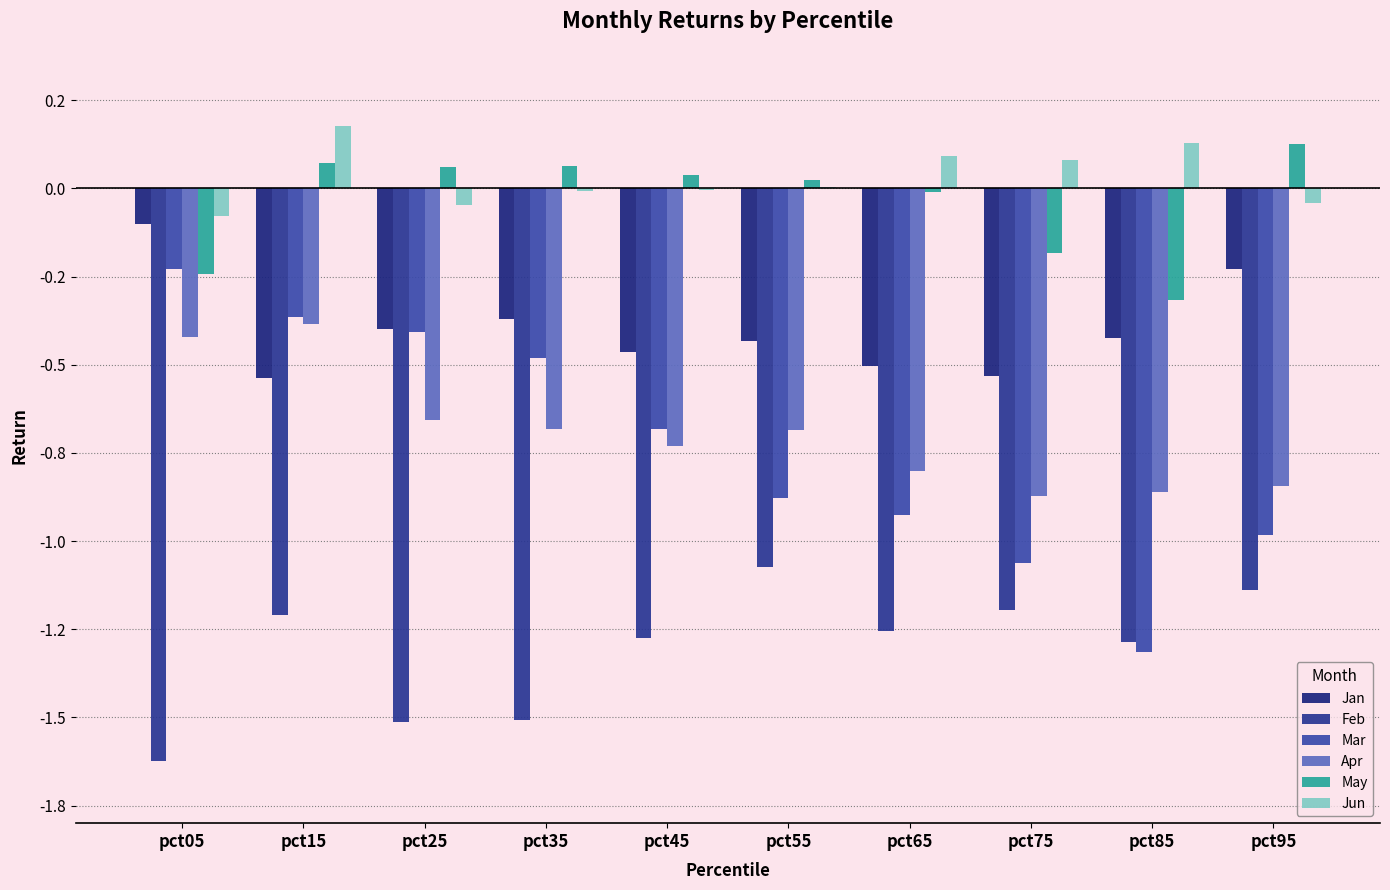

List the series in order of their peak value, highest first.

Jun, May, Jan, Mar, Apr, Feb